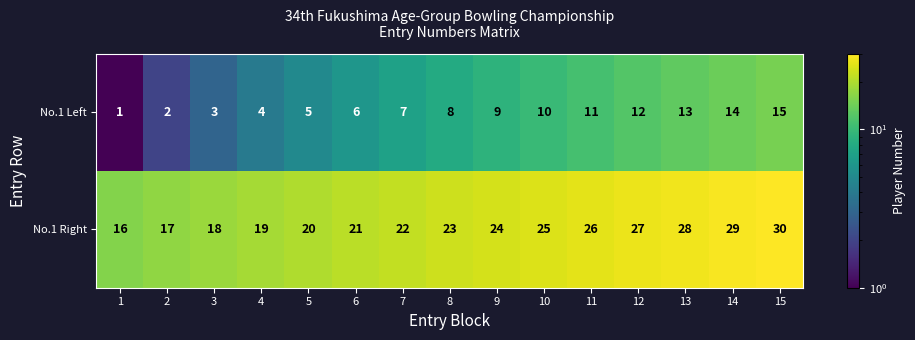

What is the spread (max minus min) of values at 3?

15